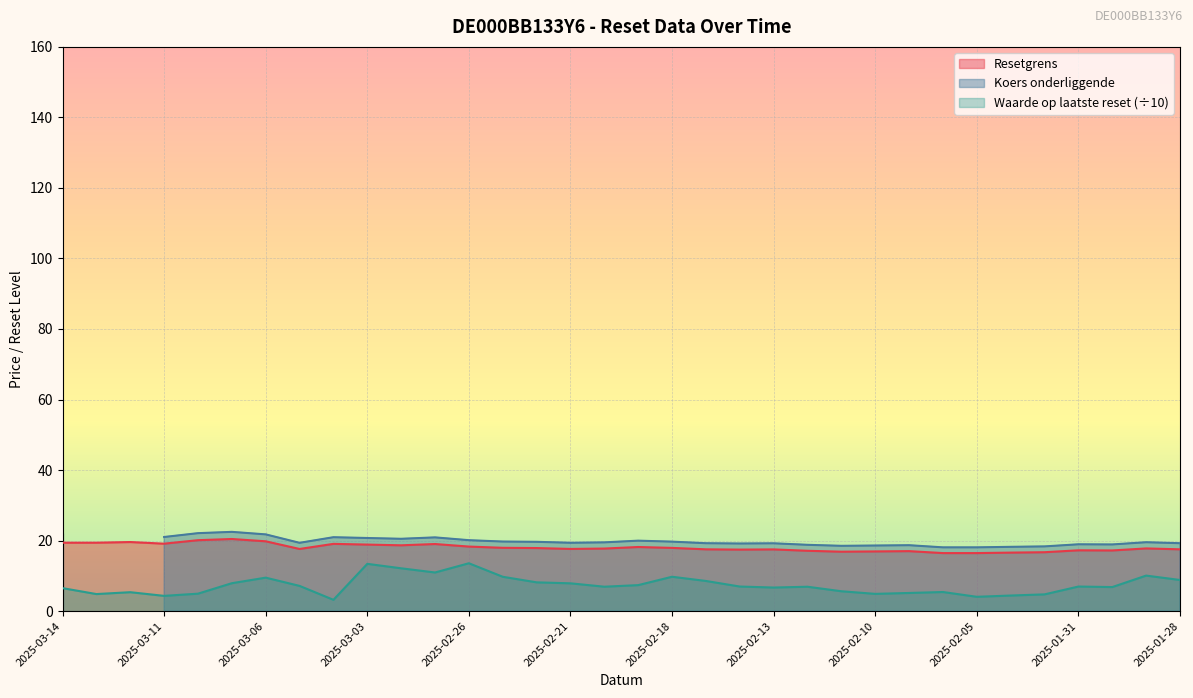

What is the value of the Waarde op laatste reset point at the 12th from the left?

10.9